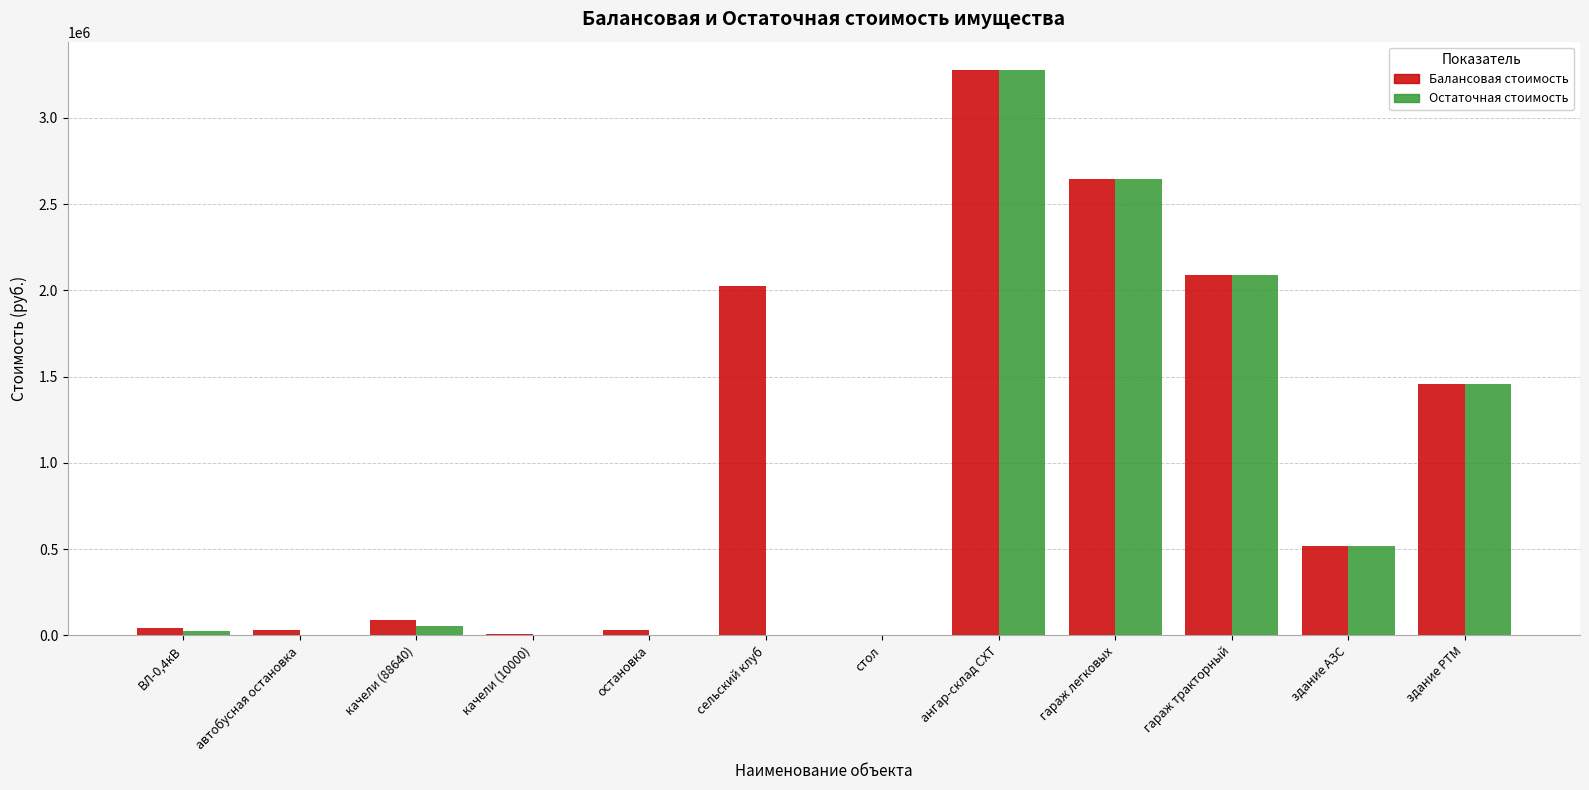

Which series has the largest total across all categories?

Балансовая стоимость